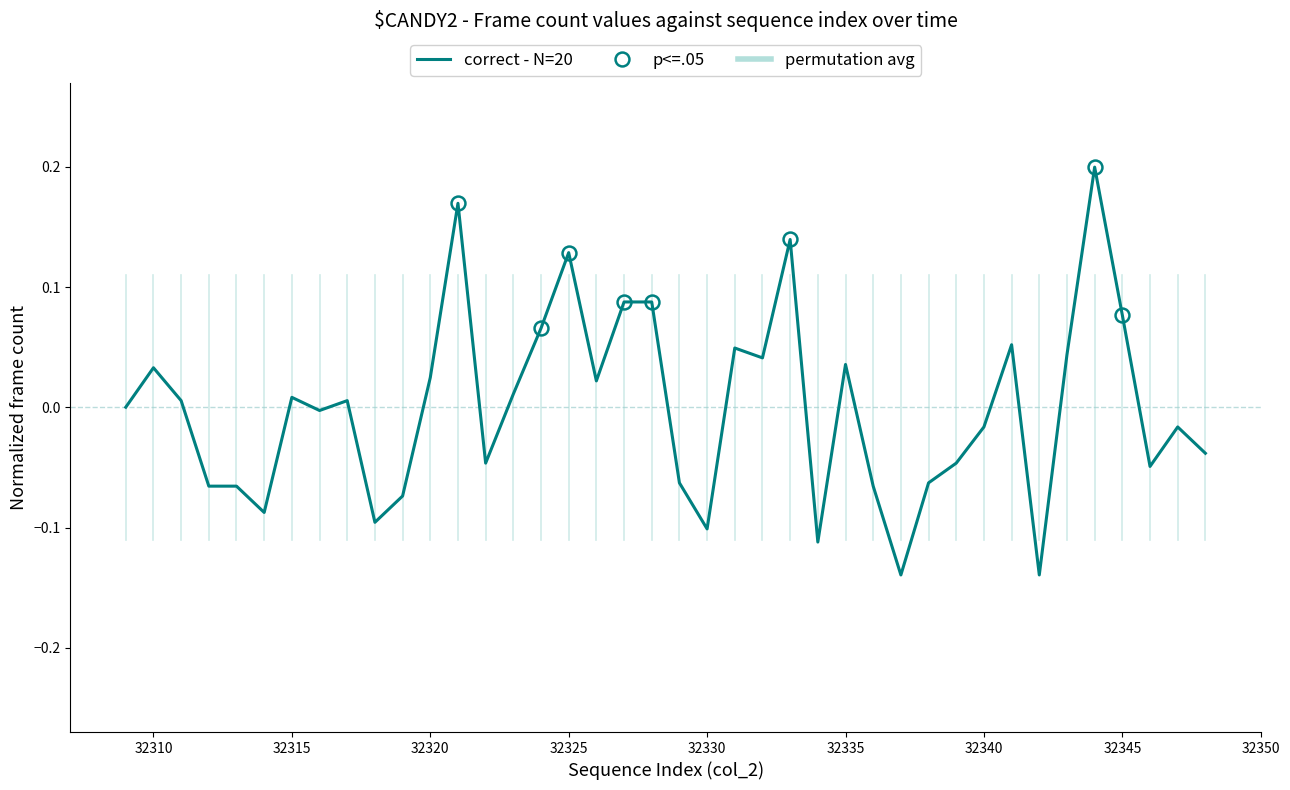

Is it true that the value at 32319 is -0.1?

True